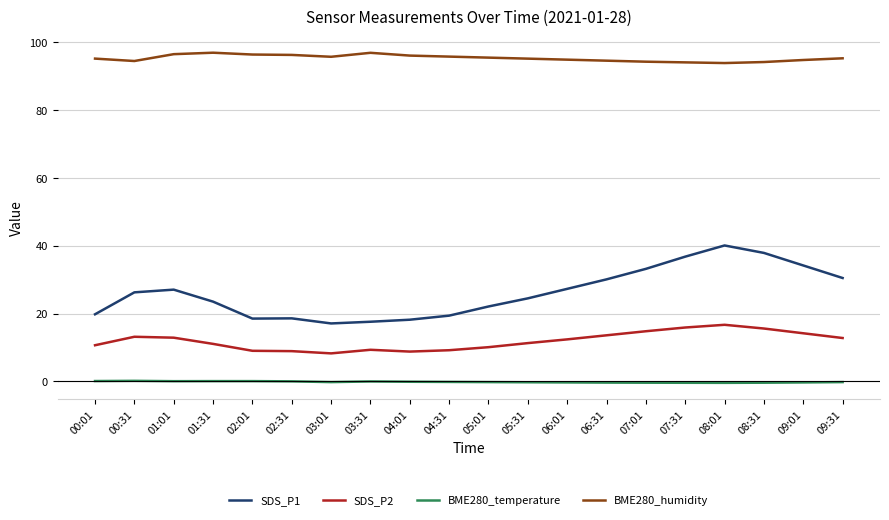

Does the chart display data point markers on the line(s)?

No